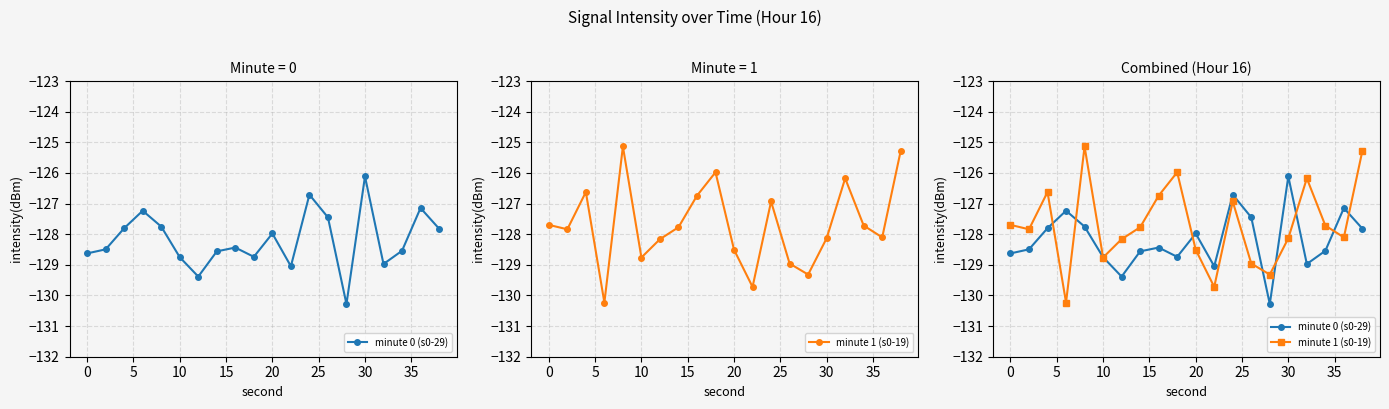

How many data points does each series have?

20